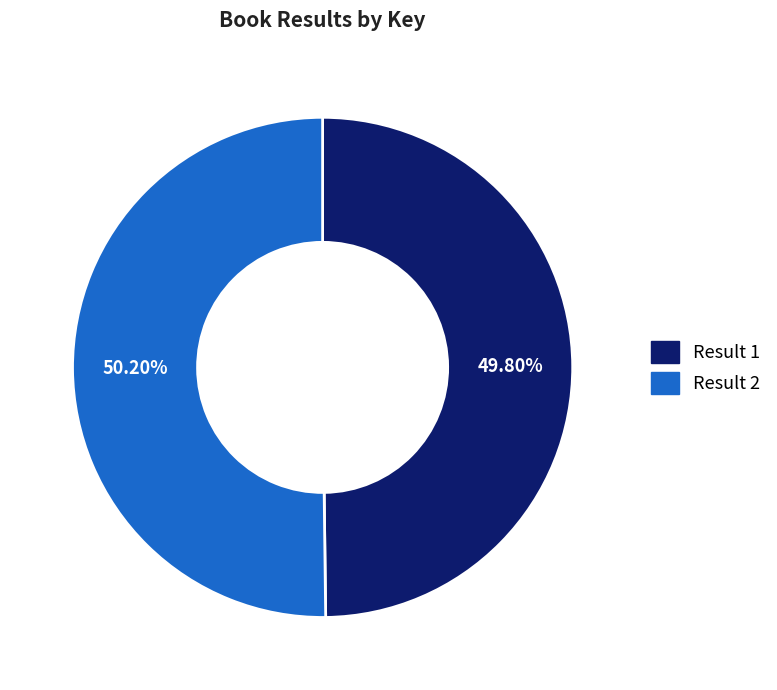

Is there any slice that represents more than half of the pie?

Yes